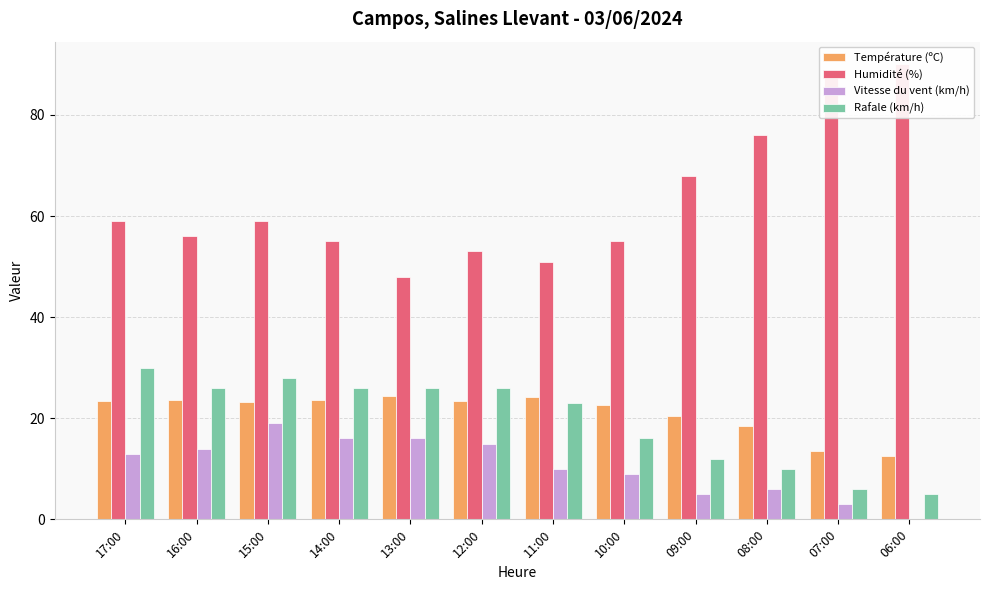

What is the value of the Rafale (km/h) bar at the 11th from the left?

6.0